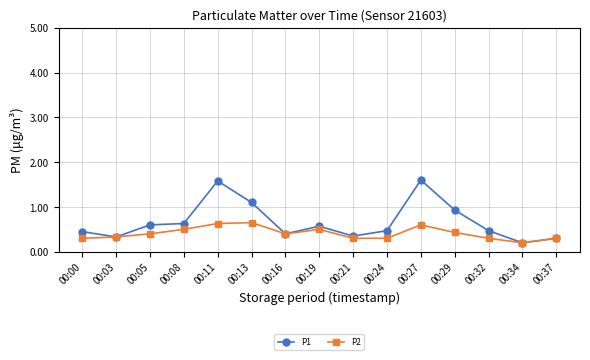

What is the value of the P1 point at the 13th from the left?

0.5